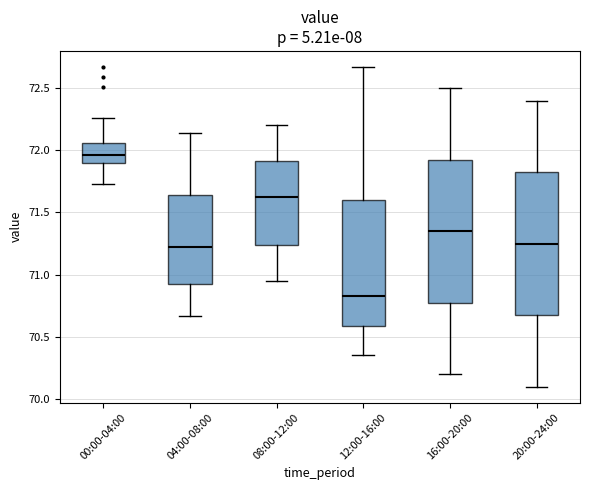

Where is the upper edge of the box for 00:00-04:00 on the y-axis? The values are not printed on the chart, so give them approximately, as read against the axis.

72.05